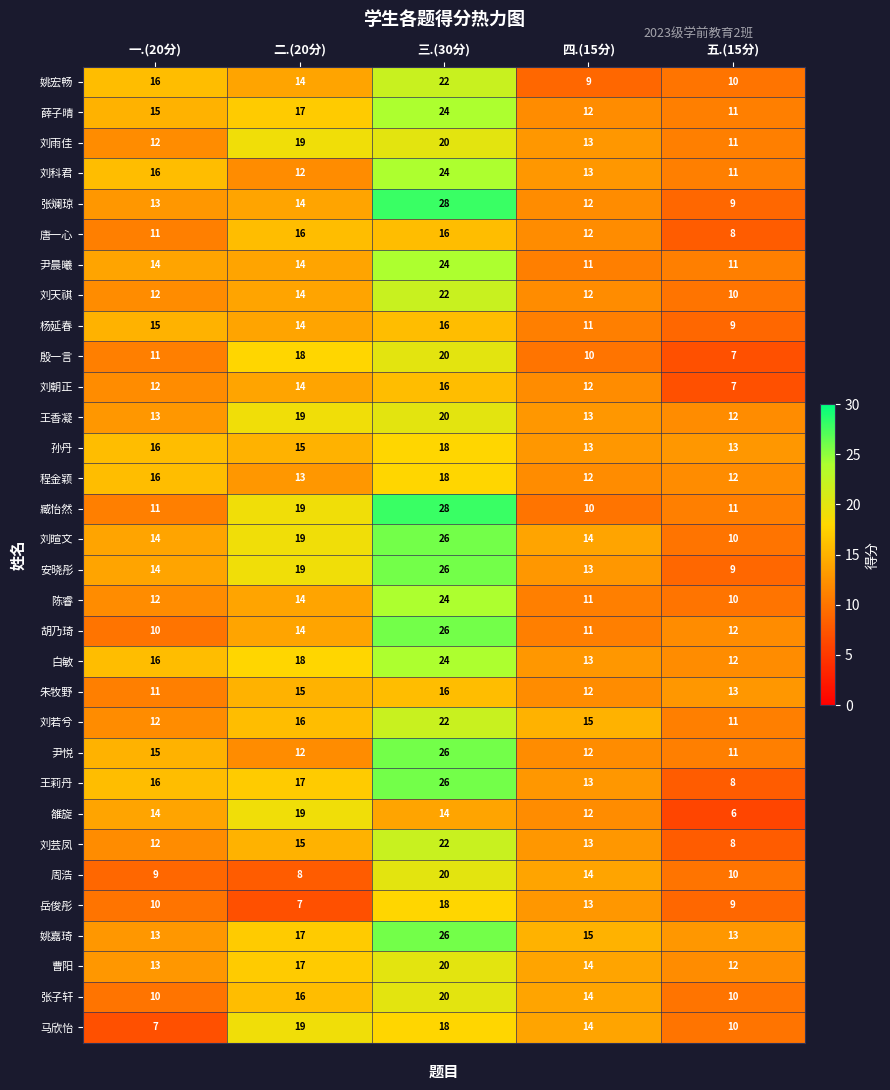

Where is 殷一言 nearest to the value 13?

一.(20分)